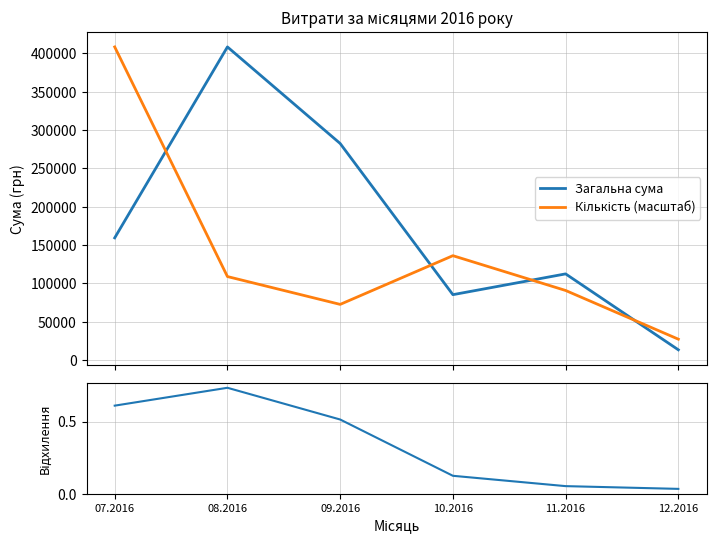

True or false: Відхилення has more than 2 interior local peaks.

False